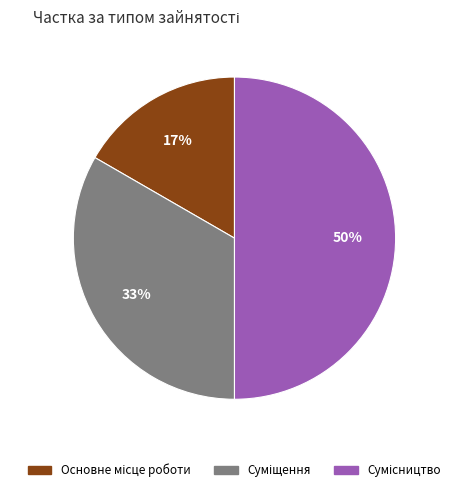

To the nearest percent, what is the difference between the largest and smallest slice percentages?

33%